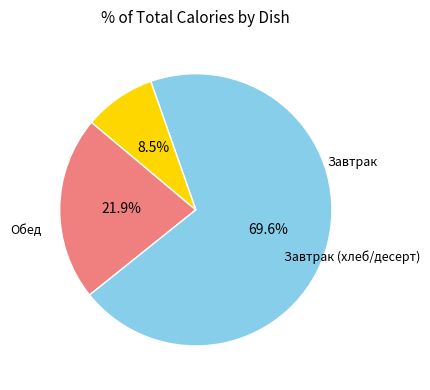

Is there any slice that represents more than half of the pie?

Yes